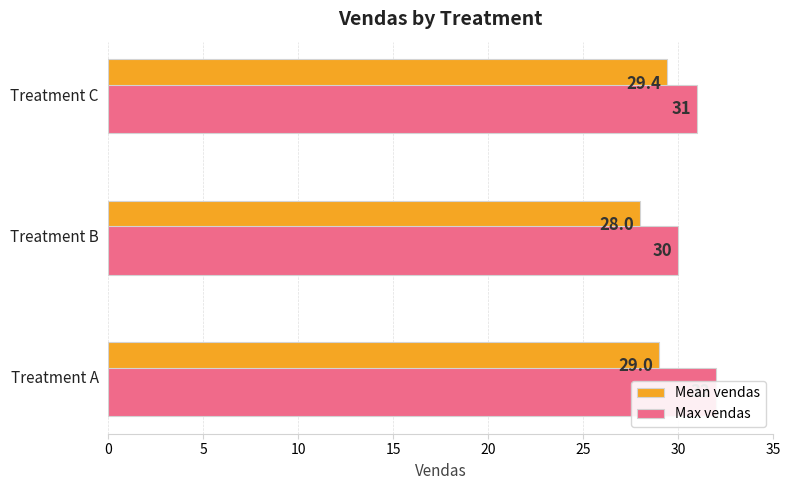

Reading left to right, transcribe all the data shown in this chart.

Mean vendas: 29.0	28.0	29.4
Max vendas: 32.0	30.0	31.0